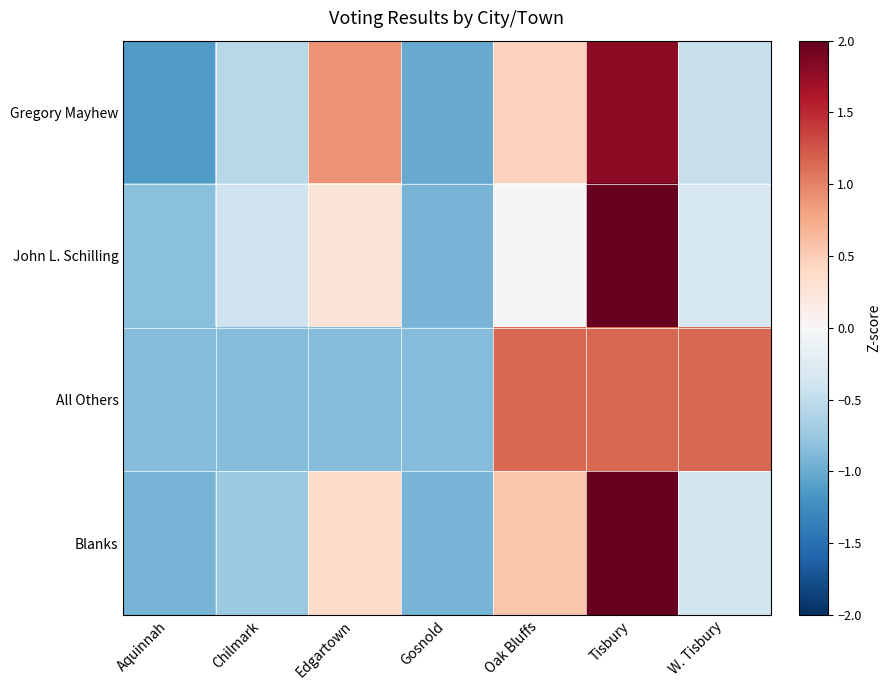

Which category has the lowest value across all series?

Aquinnah